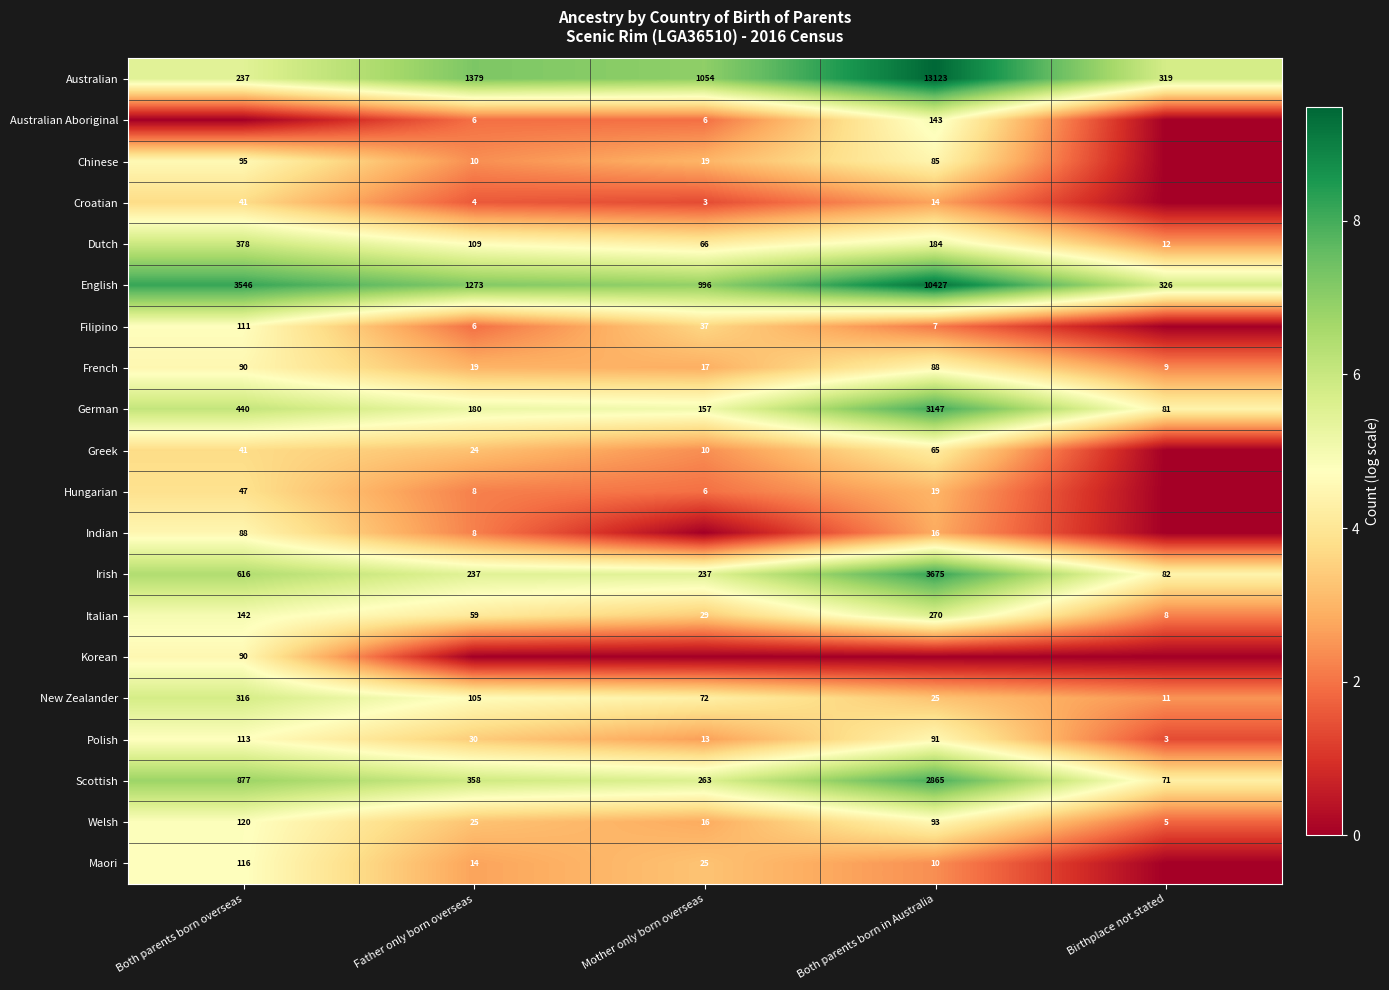

What is the difference between the Australian values at Birthplace not stated and Both parents born in Australia?

12804